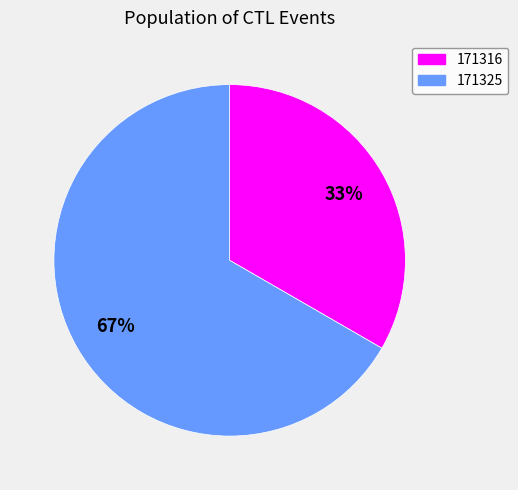

What is the largest slice in the pie chart?

171325